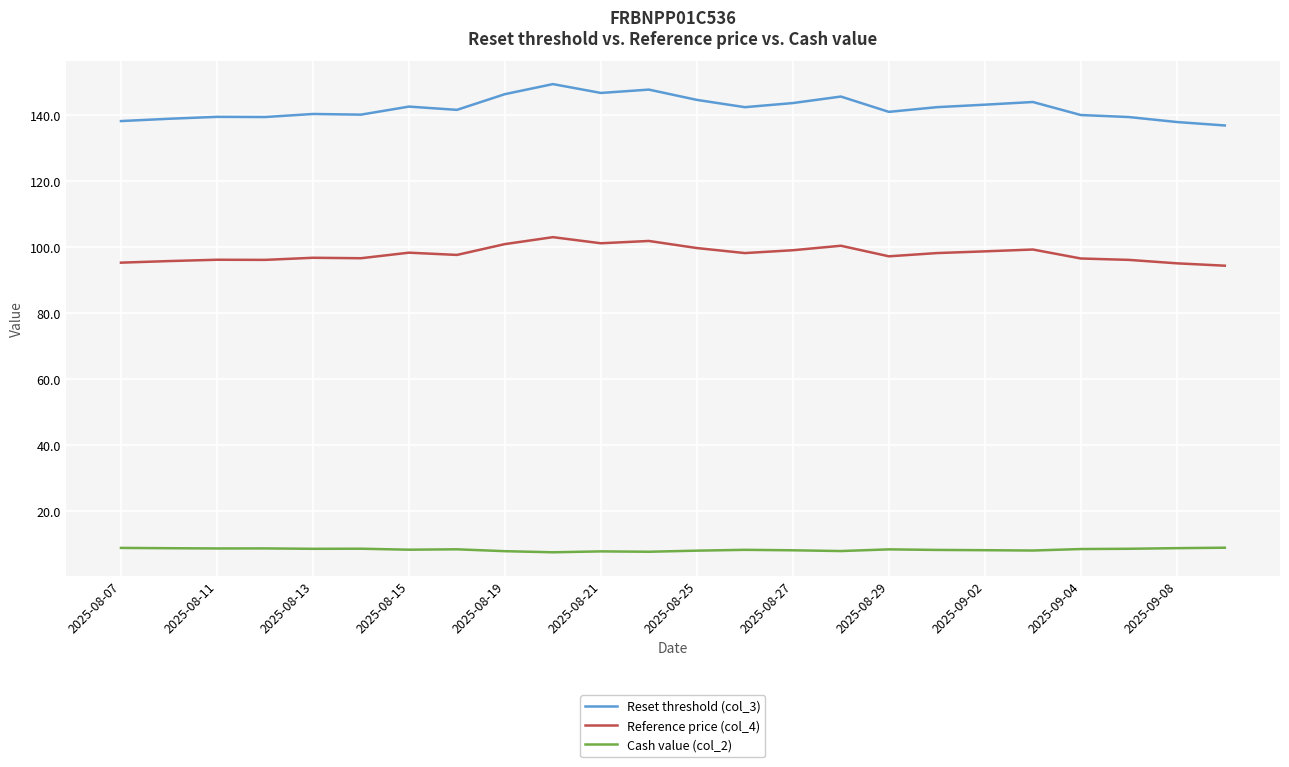

What is the highest value of the Reference price (col_4) series?

103.0